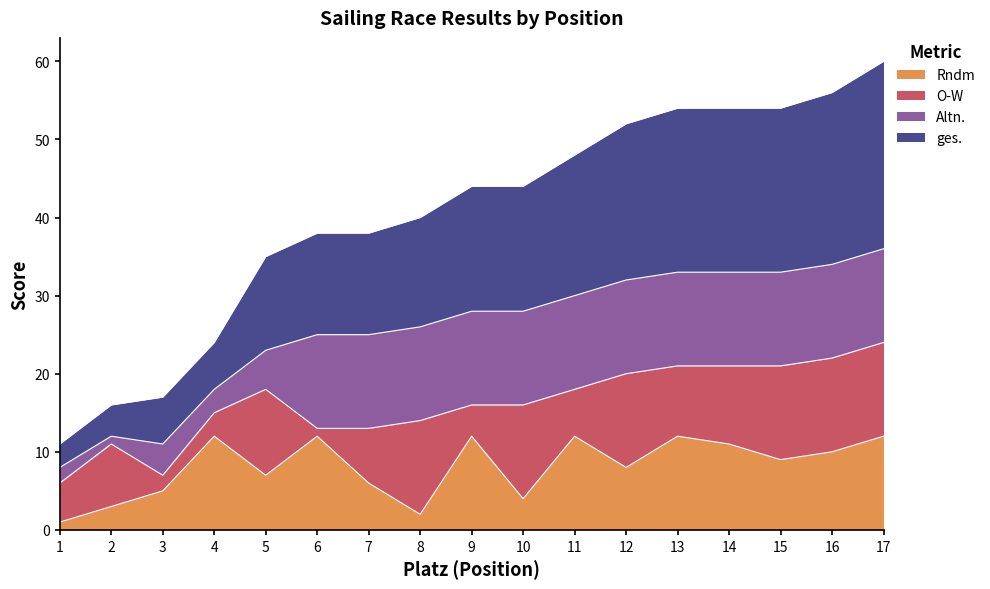

The Rndm series shows 2 at 8. True or false?

True